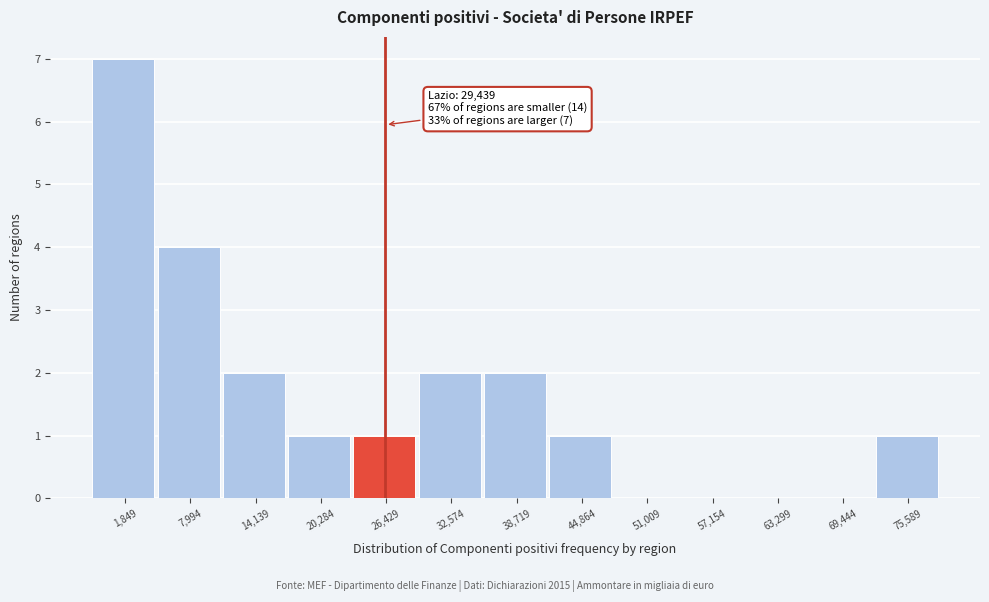

Reading right to left, transcribe all the data shown in this chart.

75,589=1	69,444=0	63,299=0	57,154=0	51,009=0	44,864=1	38,719=2	32,574=2	26,429=1	20,284=1	14,139=2	7,994=4	1,849=7